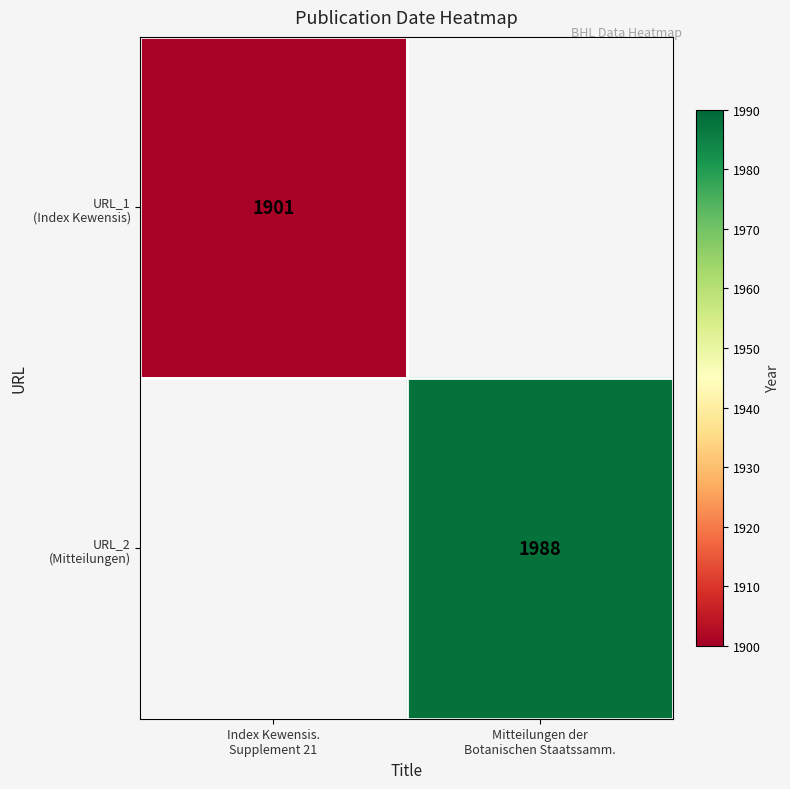

Is the value of URL_1 (Index Kewensis) at Index Kewensis. Supplement 21 greater than the value of URL_2 (Mitteilungen) at Index Kewensis. Supplement 21?

No